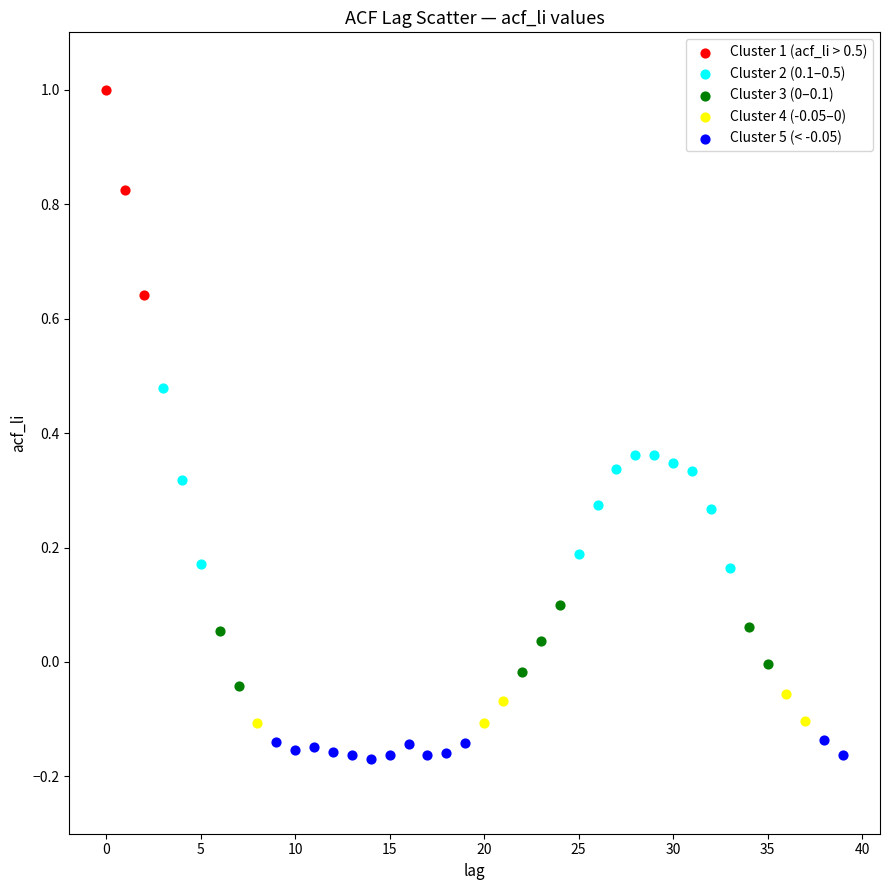

Which series contains the highest Y value?

Cluster 1 (acf_li > 0.5)